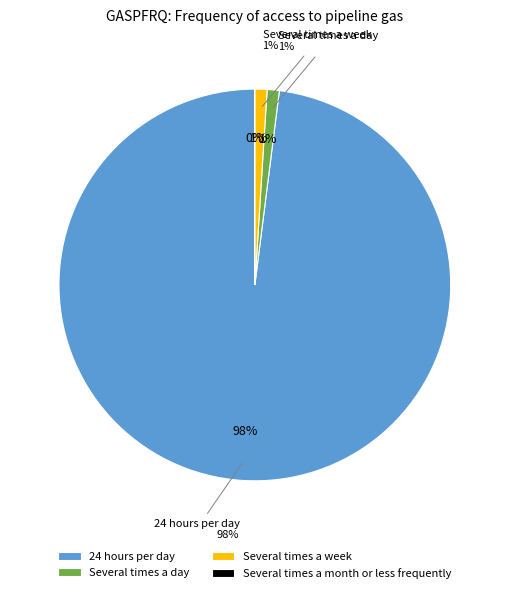

How many slices are in this pie chart?

4